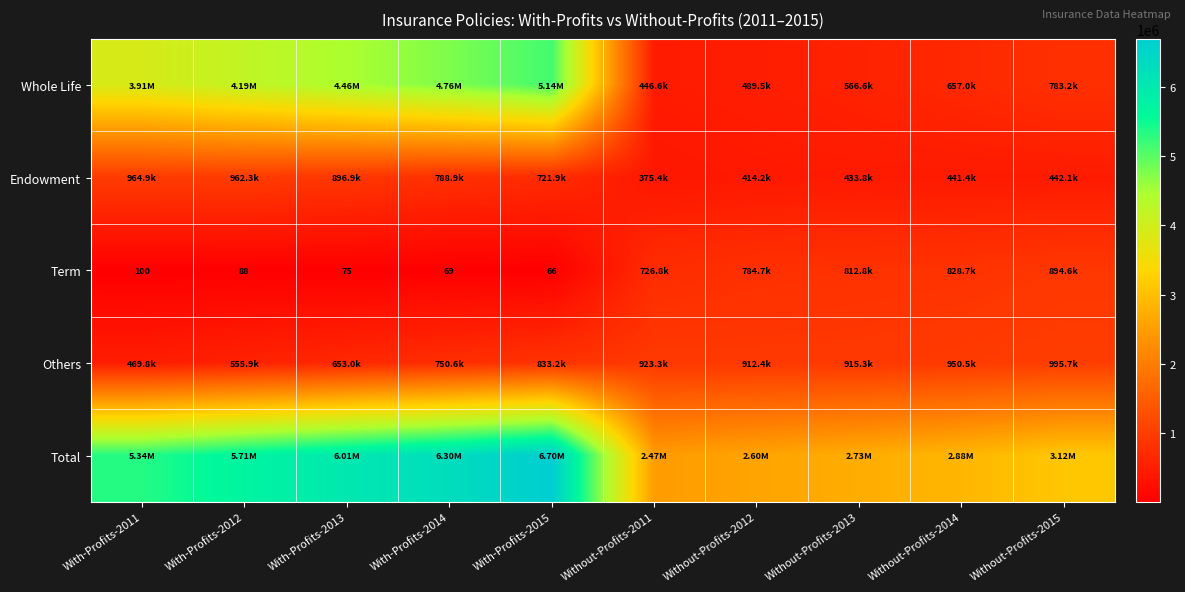

What is the difference between the highest and lowest values at Without-Profits-2011?

2096678